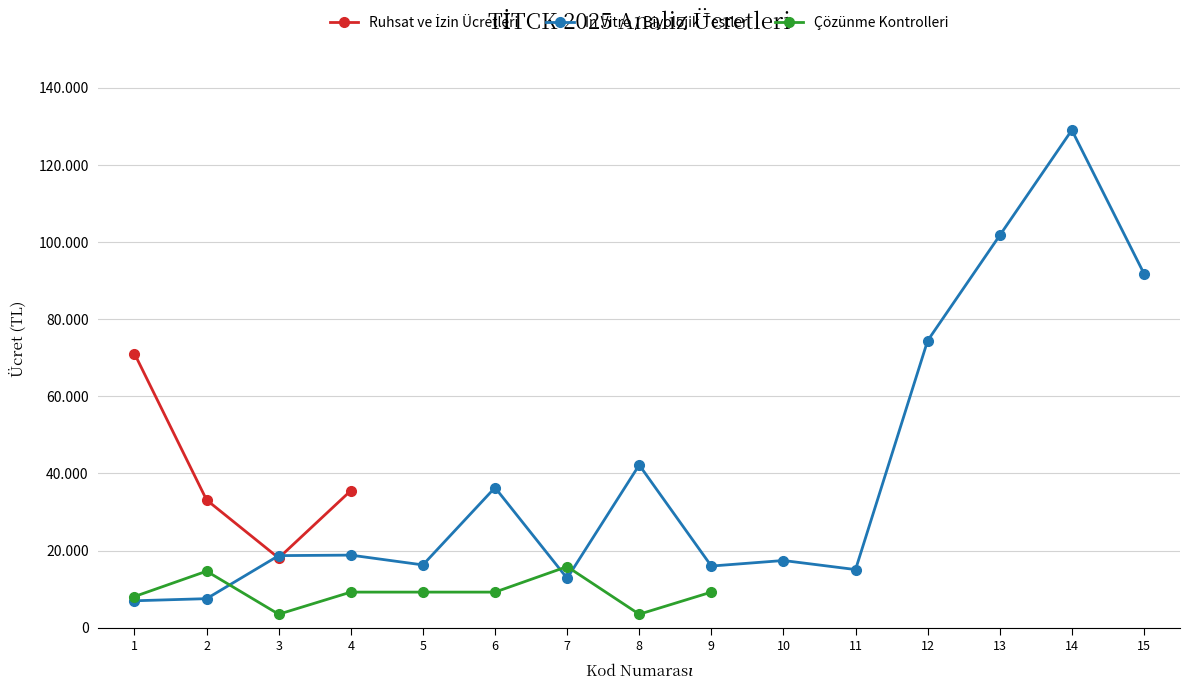

How many categories are shown in the chart?

15